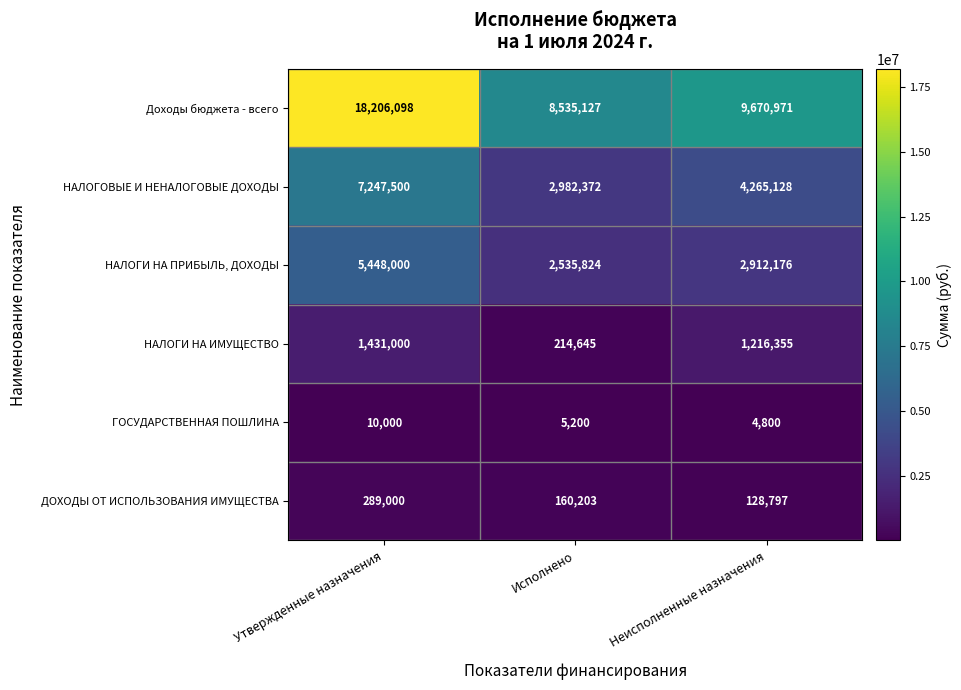

Reading left to right, what are all the values shown in this chart?

Доходы бюджета - всего: 18206098	8535127	9670971
НАЛОГОВЫЕ И НЕНАЛОГОВЫЕ ДОХОДЫ: 7247500	2982372	4265128
НАЛОГИ НА ПРИБЫЛЬ, ДОХОДЫ: 5448000	2535824	2912176
НАЛОГИ НА ИМУЩЕСТВО: 1431000	214645	1216355
ГОСУДАРСТВЕННАЯ ПОШЛИНА: 10000	5200	4800
ДОХОДЫ ОТ ИСПОЛЬЗОВАНИЯ ИМУЩЕСТВА: 289000	160203	128797